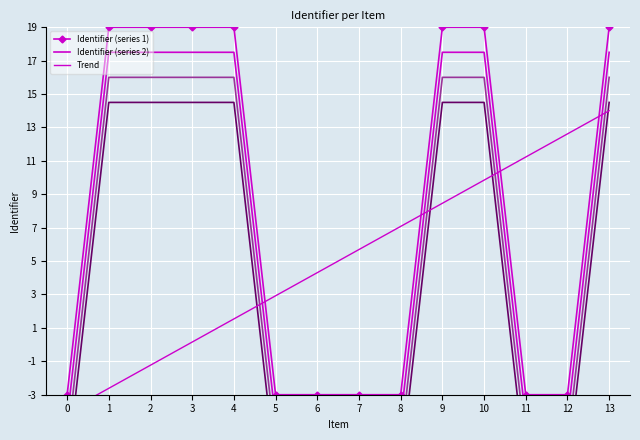

What is the maximum value for Trend?

14.0